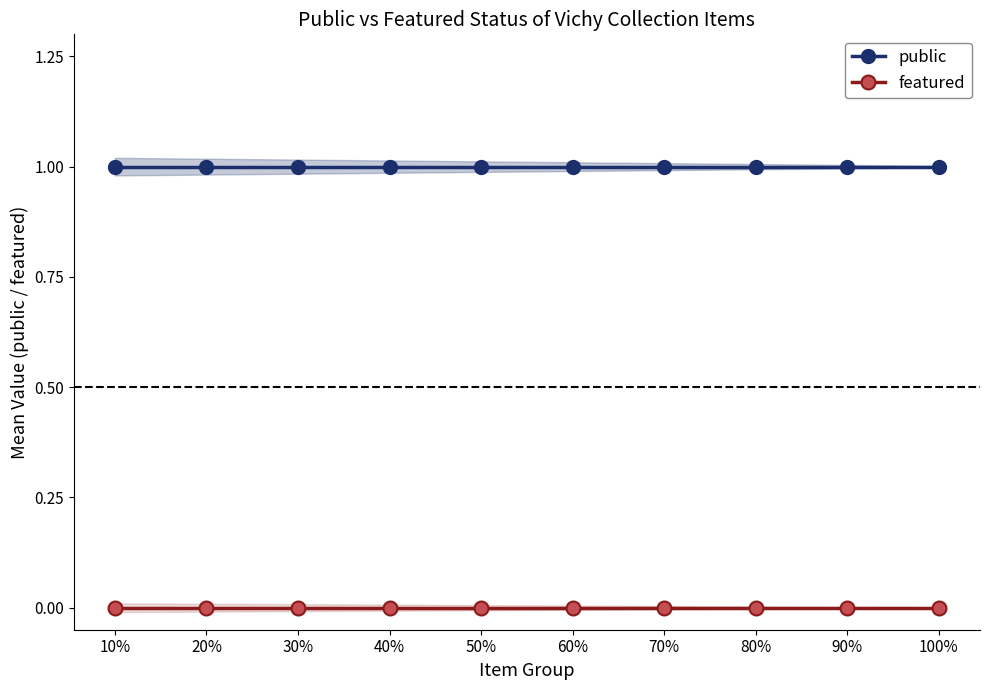

What position from the left is 30%?

3